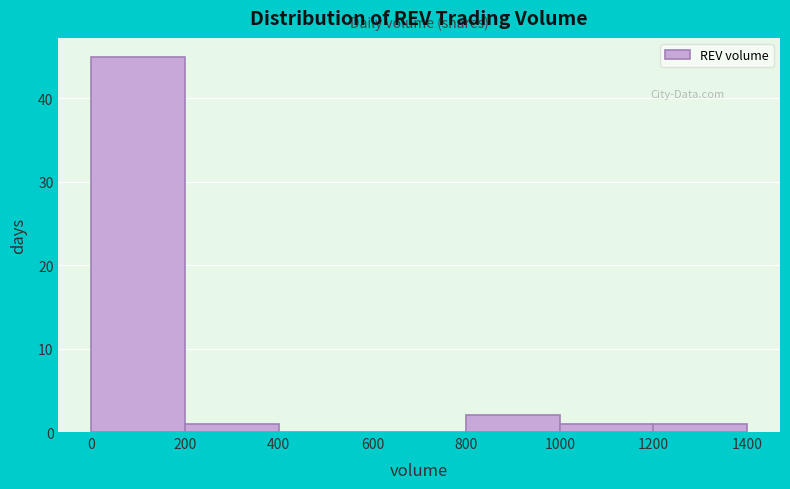

Reading left to right, list every bar in this chart as the range it spans on the x-axis followed by its height. The values are not printed on the chart, so give them approximately, as read against the axis.

0 to 200: 45
200 to 400: 1
400 to 600: 0
600 to 800: 0
800 to 1000: 2
1000 to 1200: 1
1200 to 1400: 1